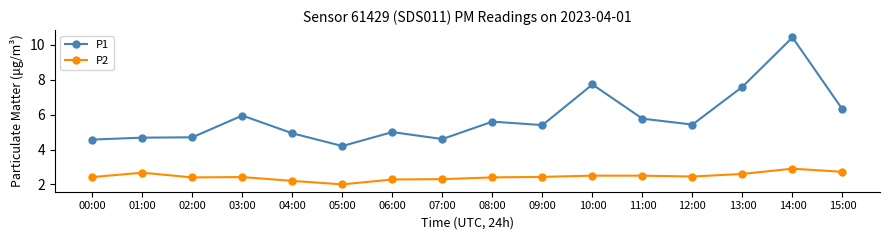

True or false: P2 has more than 2 interior local peaks.

True